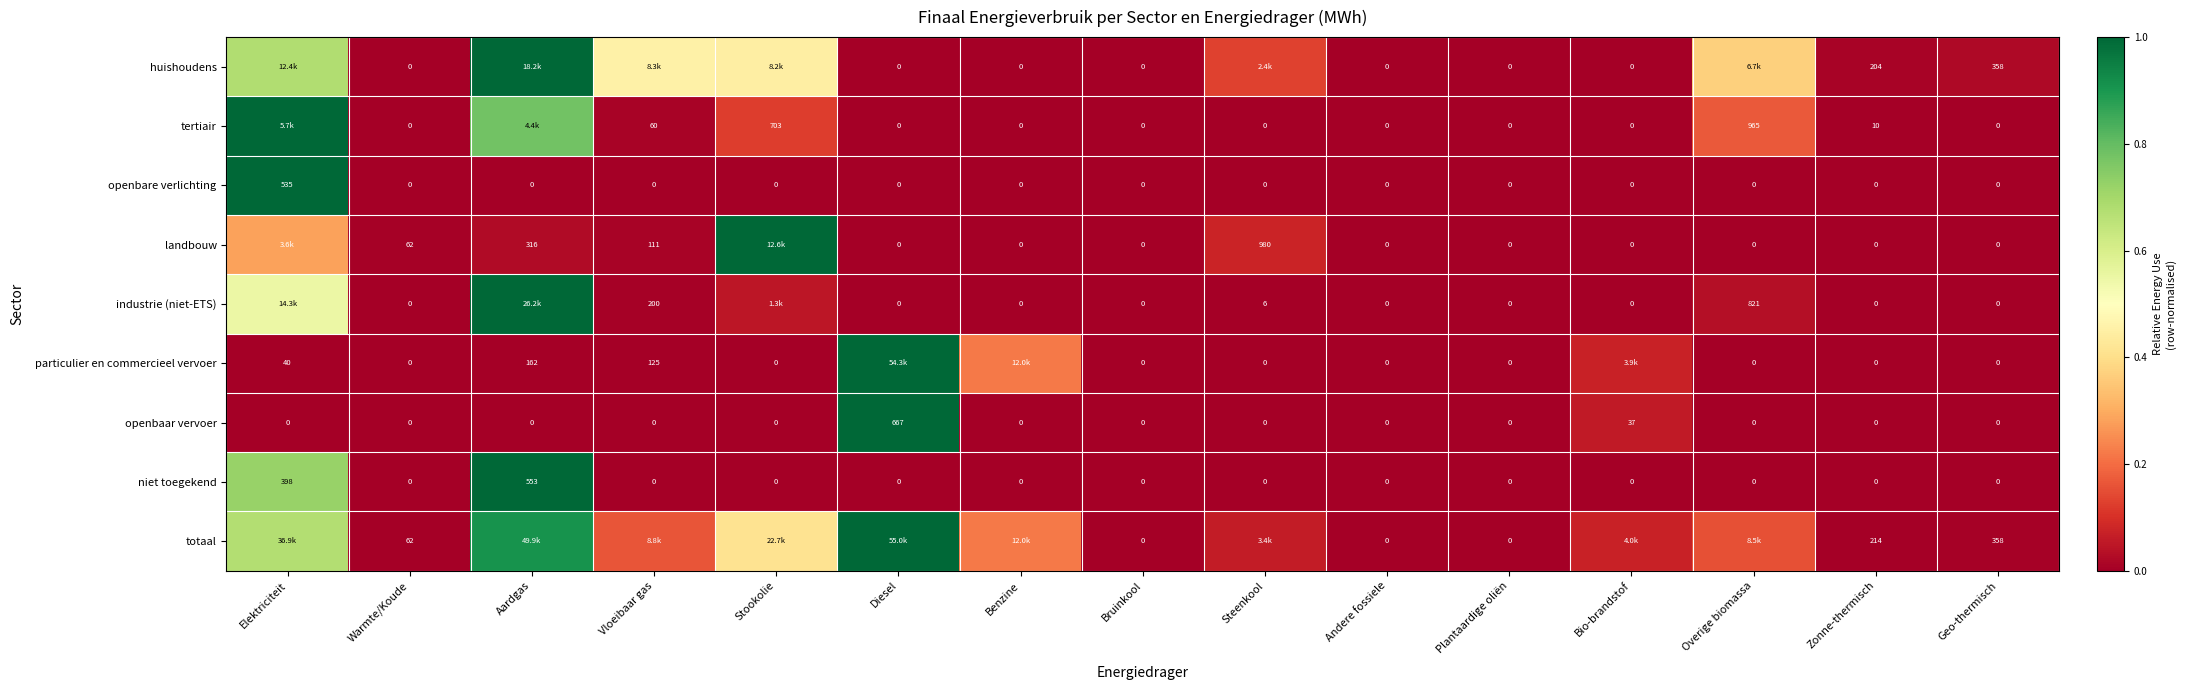

What is the greatest value displayed?

1.0